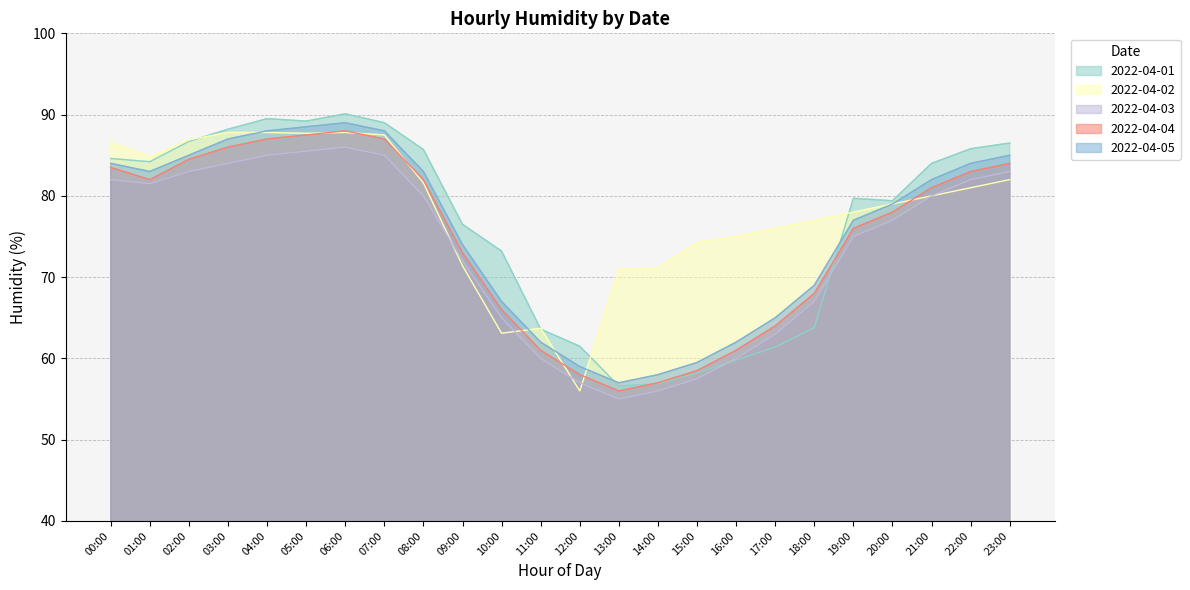

Which category has the lowest value in the 2022-04-05 series?

13:00